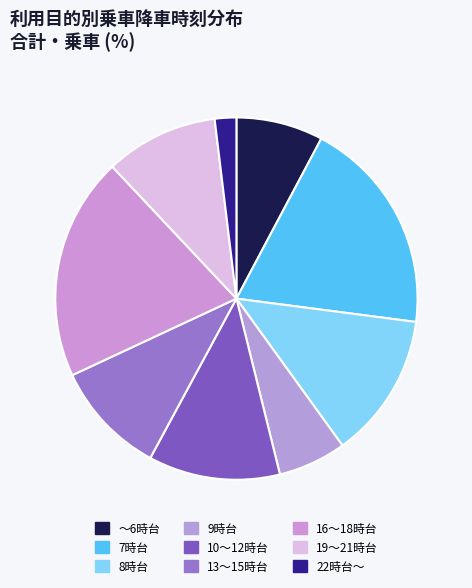

Count the number of slices in the pie.

9